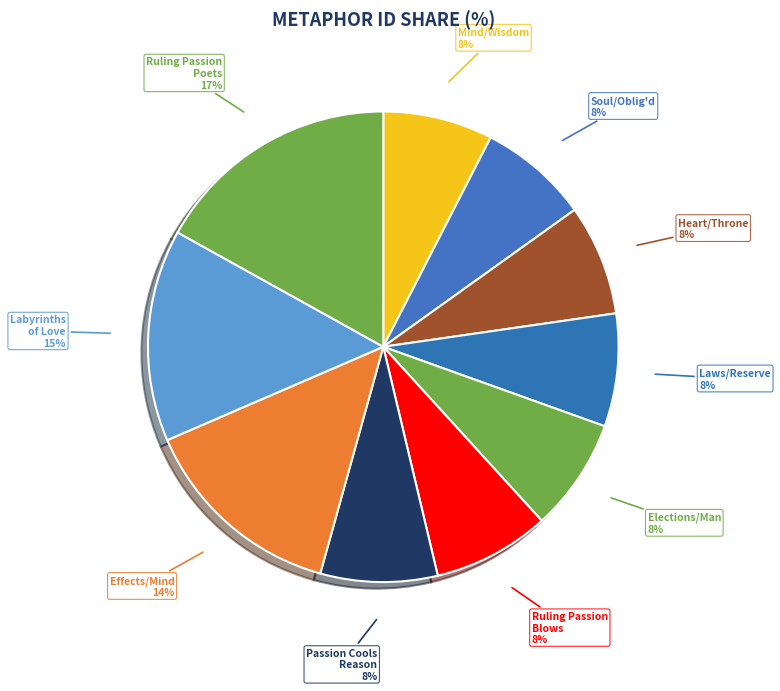

To the nearest percent, what is the difference between the largest and smallest slice percentages?

9%